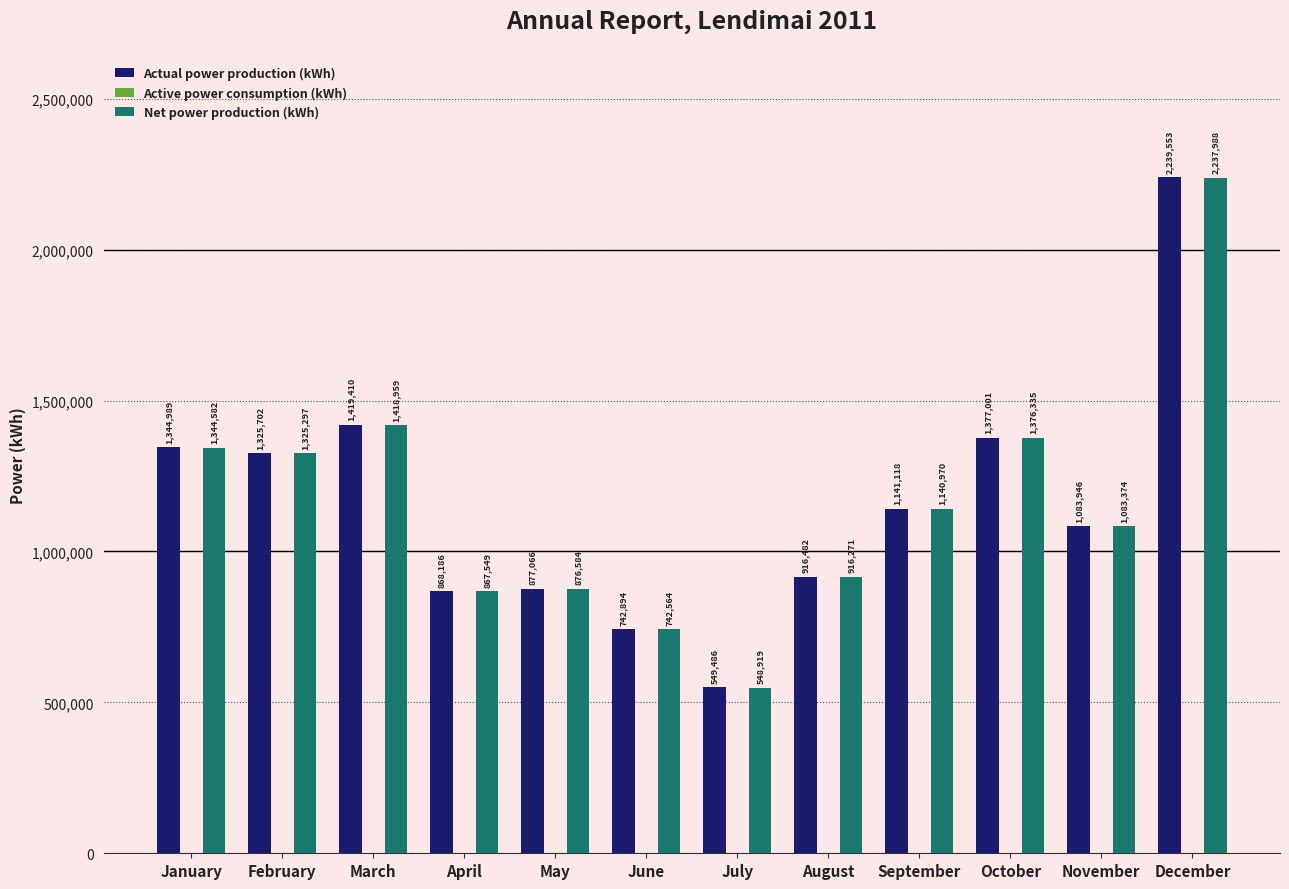

At which category is the sum across all series the highest?

December